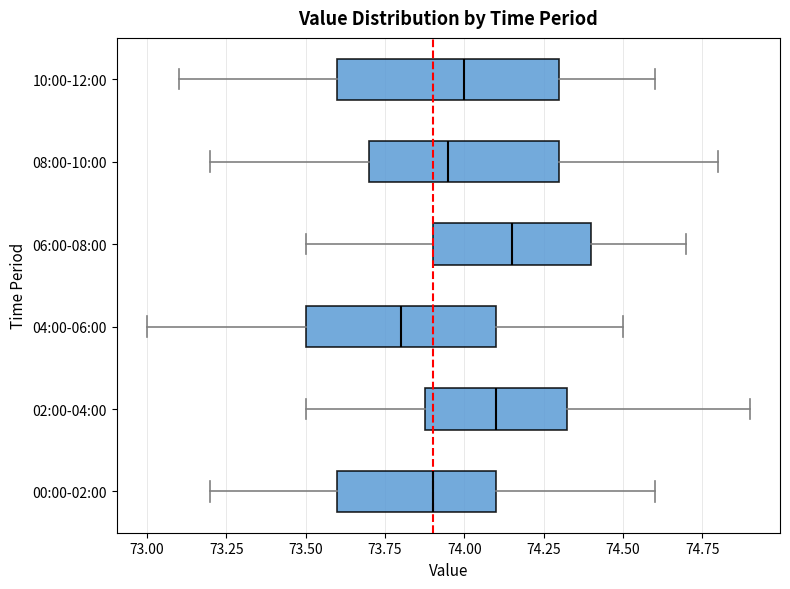

Where does the right whisker of the box for 08:00-10:00 end on the x-axis? The values are not printed on the chart, so give them approximately, as read against the axis.

74.80